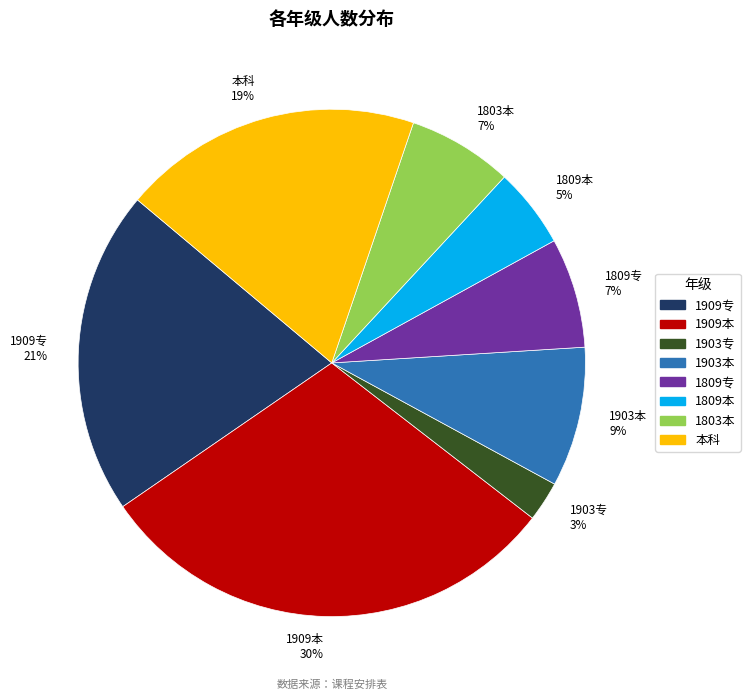

Do 1903本 and 本科 together represent more than half of the pie?

No